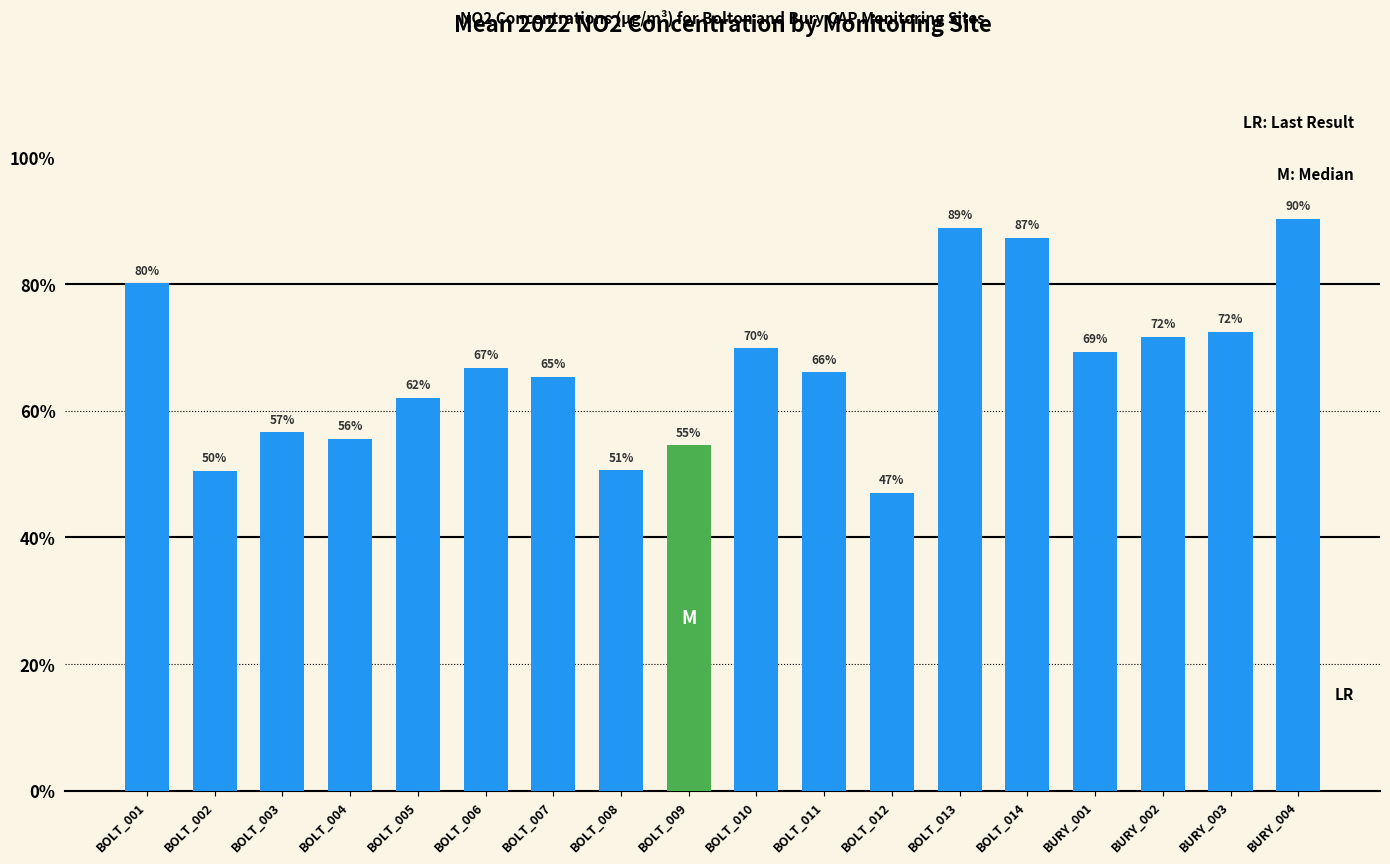

Between BOLT_009 and BOLT_011, which is larger?

BOLT_011